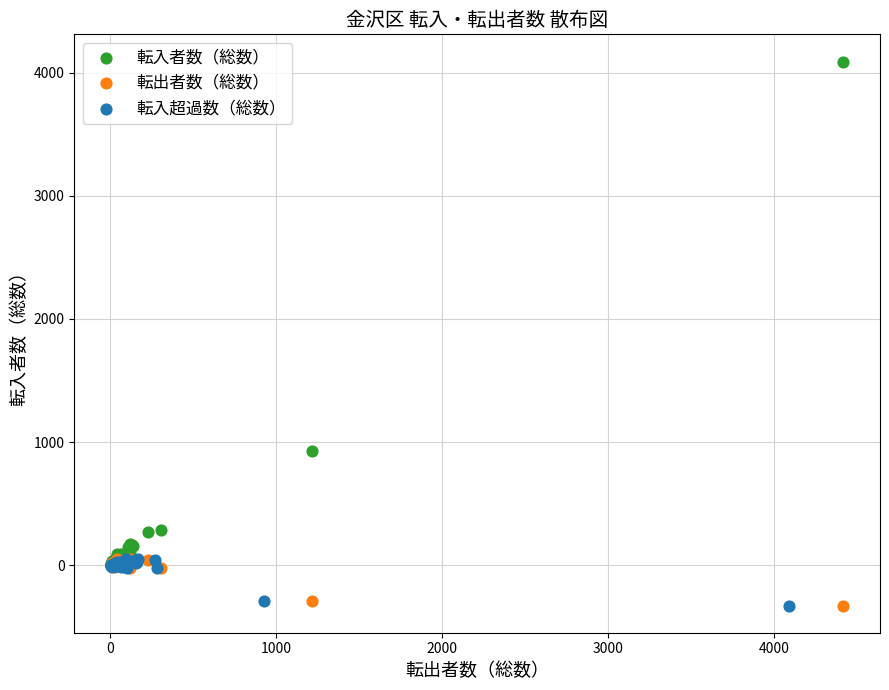

What are all the series names shown in the legend?

転入者数（総数）, 転出者数（総数）, 転入超過数（総数）